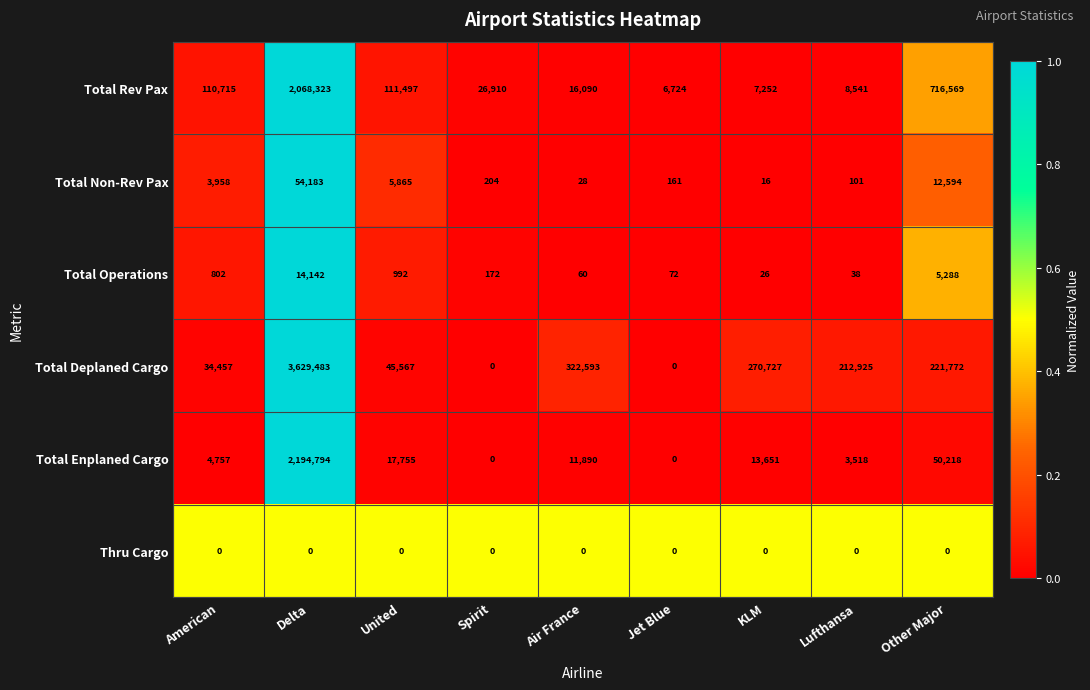

How many data points in Total Deplaned Cargo are less than 212925?

4